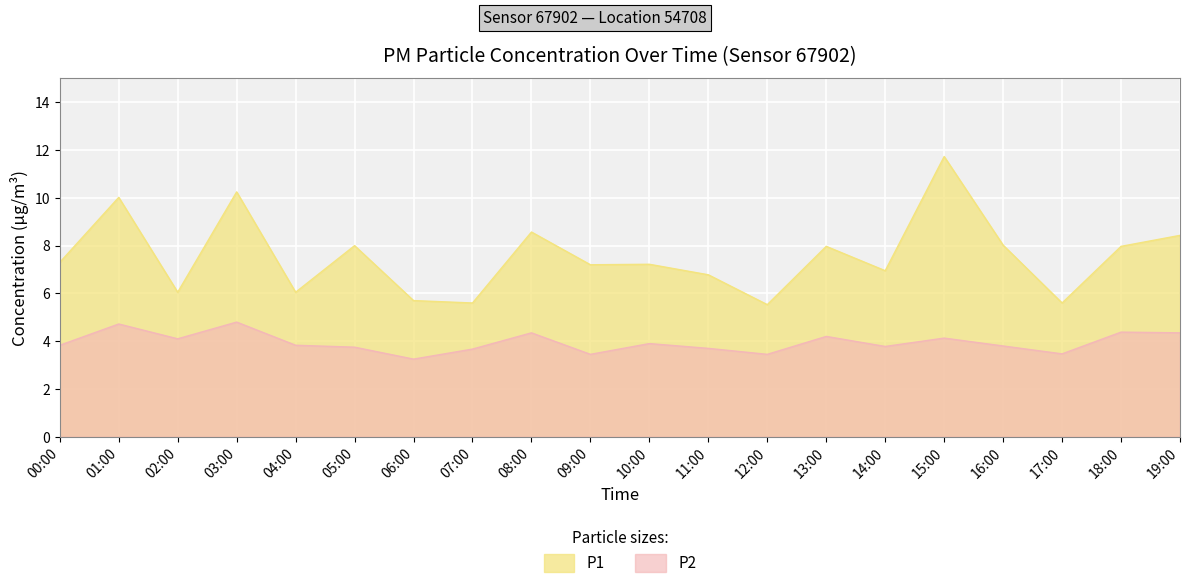

Reading right to left, transcribe all the data shown in this chart.

P1: 19:00=8.4	18:00=8.0	17:00=5.6	16:00=8.0	15:00=11.7	14:00=7.0	13:00=8.0	12:00=5.5	11:00=6.8	10:00=7.2	09:00=7.2	08:00=8.6	07:00=5.6	06:00=5.7	05:00=8.0	04:00=6.0	03:00=10.2	02:00=6.0	01:00=10.0	00:00=7.3
P2: 19:00=4.3	18:00=4.4	17:00=3.5	16:00=3.8	15:00=4.1	14:00=3.8	13:00=4.2	12:00=3.5	11:00=3.7	10:00=3.9	09:00=3.5	08:00=4.3	07:00=3.7	06:00=3.2	05:00=3.8	04:00=3.8	03:00=4.8	02:00=4.1	01:00=4.7	00:00=3.8